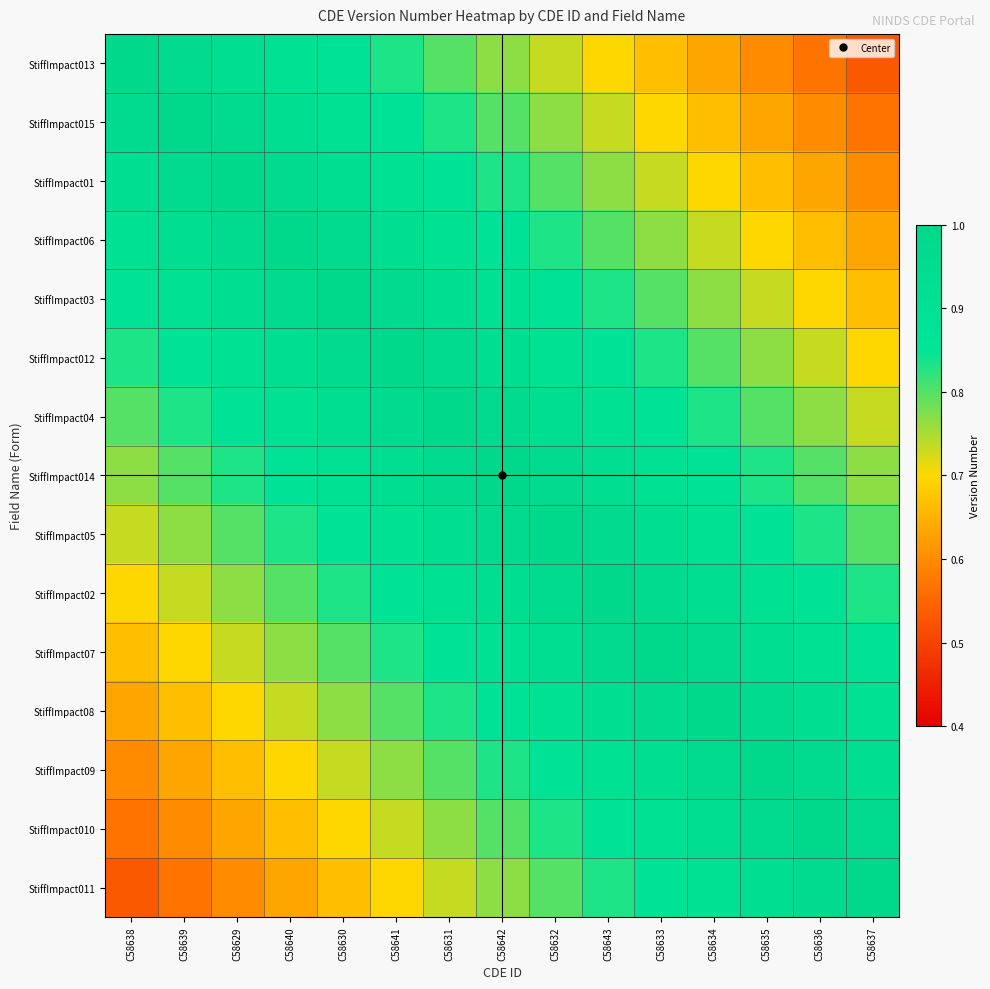

At how many categories does at least one series exceed 0?

15